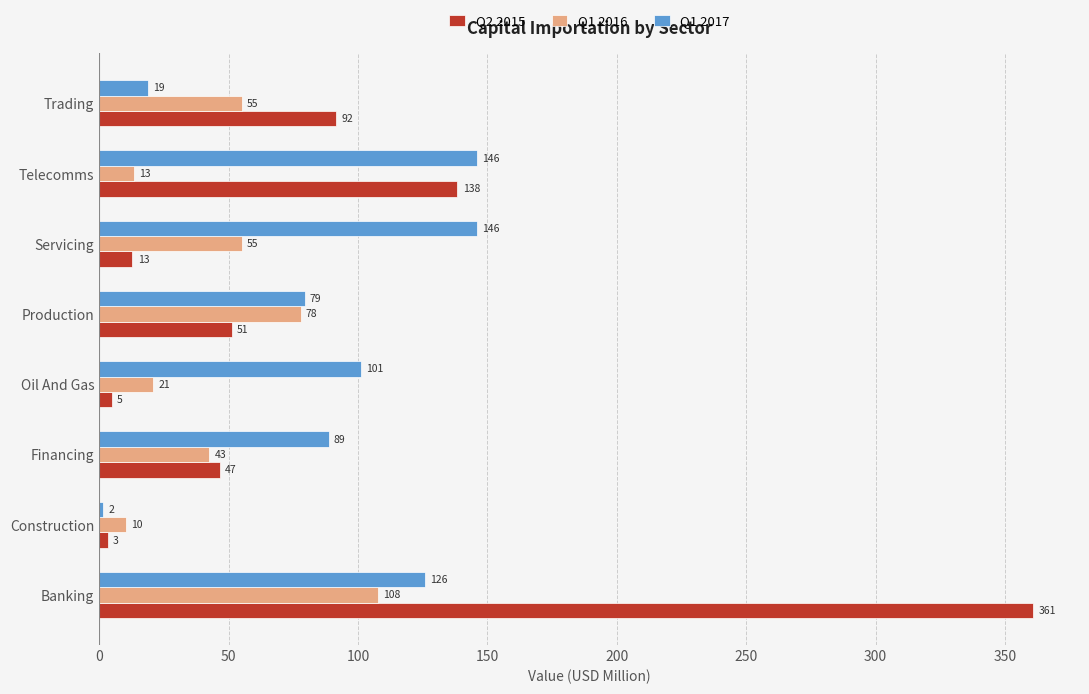

True or false: Q1 2016 has a value of 93.2 at Servicing.

False